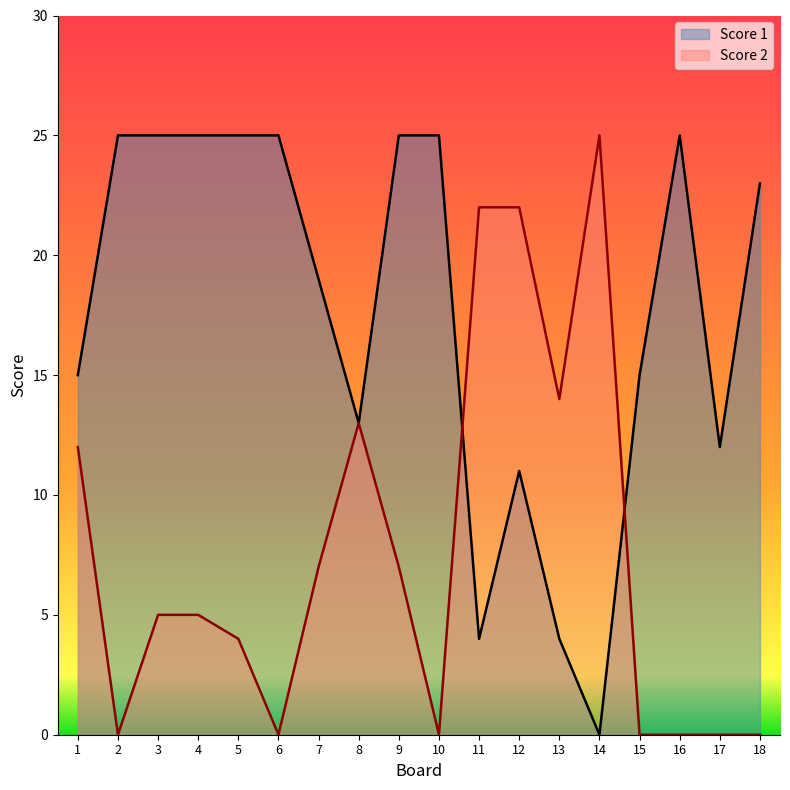

Where is the first local maximum for Score 1?

12